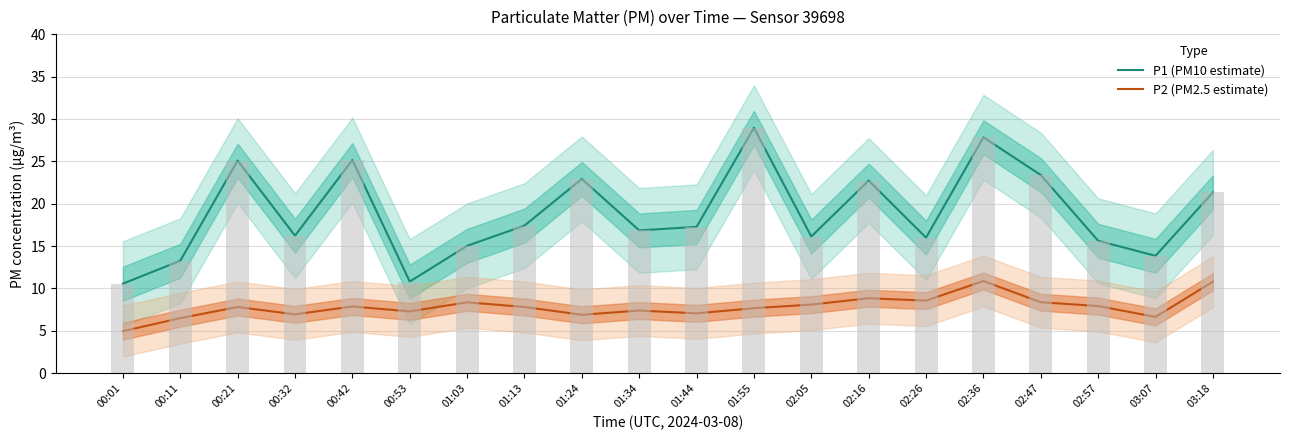

At which label is P1 (PM10 estimate) closest to 19?

01:13